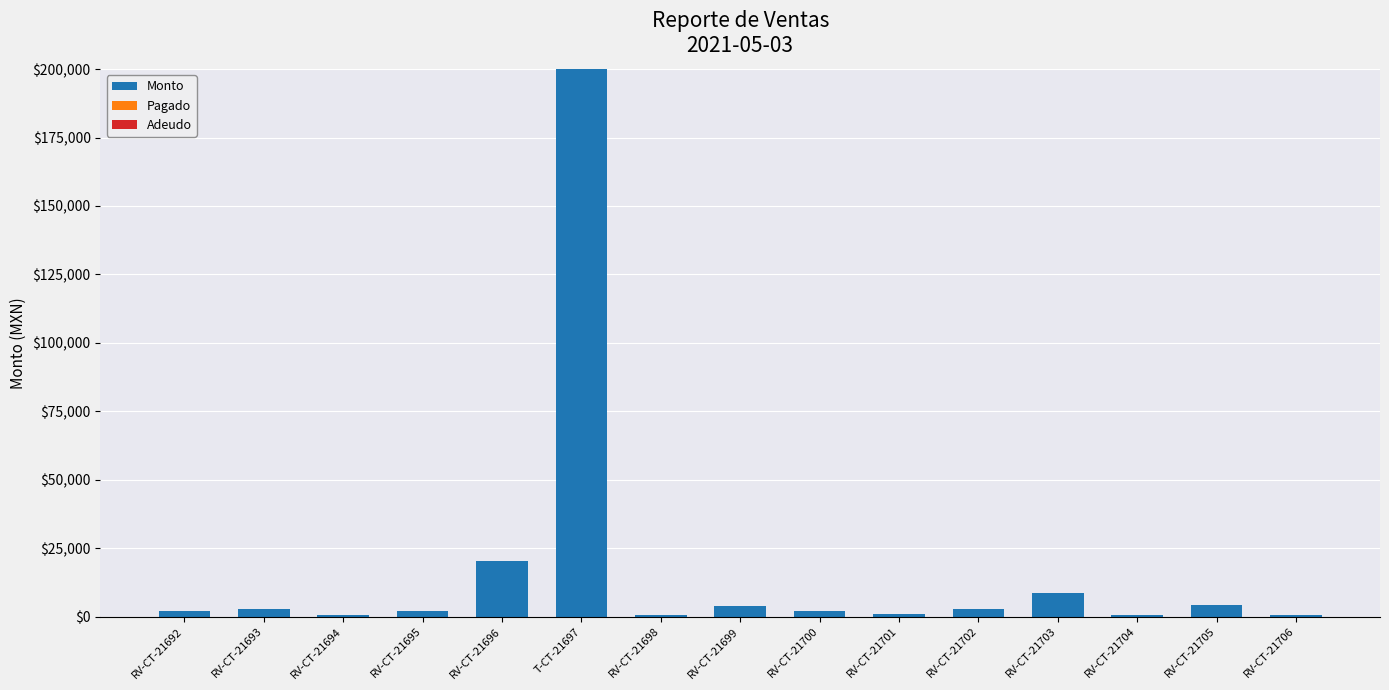

The chart shows a value of 3925 at RV-CT-21699. True or false?

True